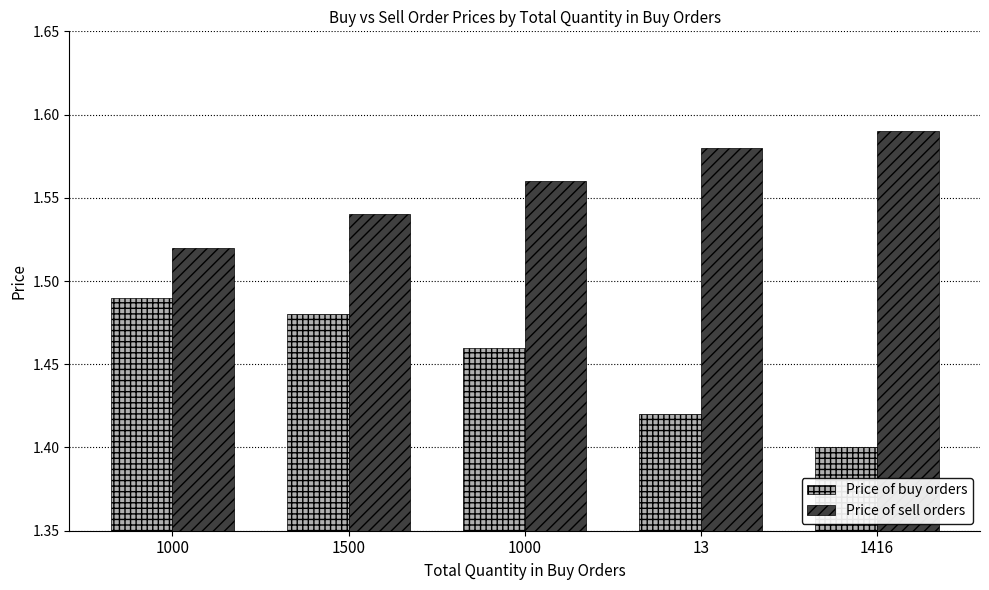

At which label does Price of buy orders reach its minimum?

1416